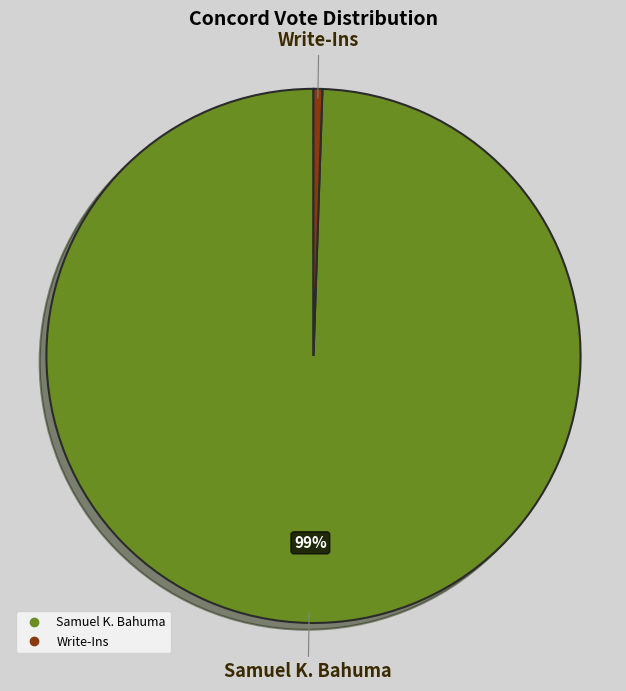

Is there any slice that represents more than half of the pie?

Yes